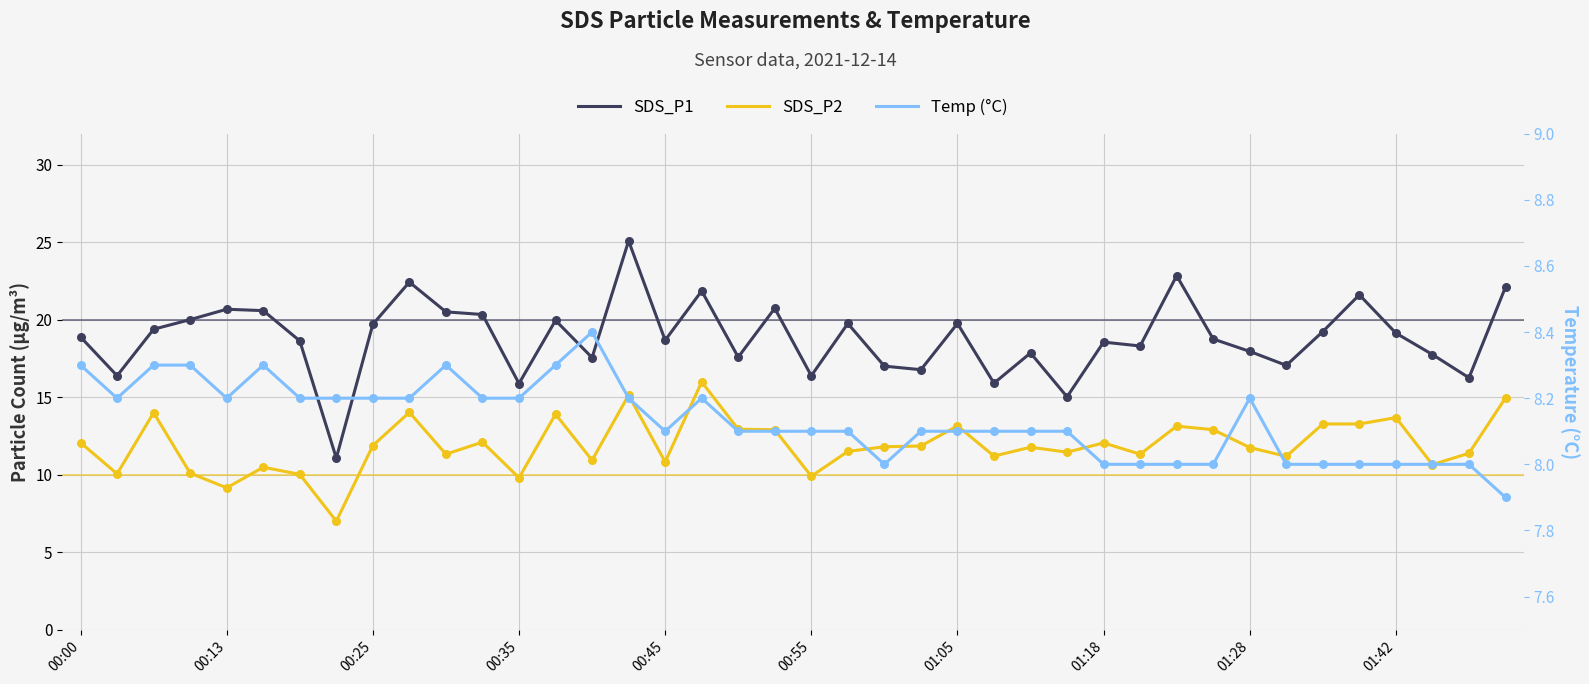

At how many categories does at least one series exceed 11?

40